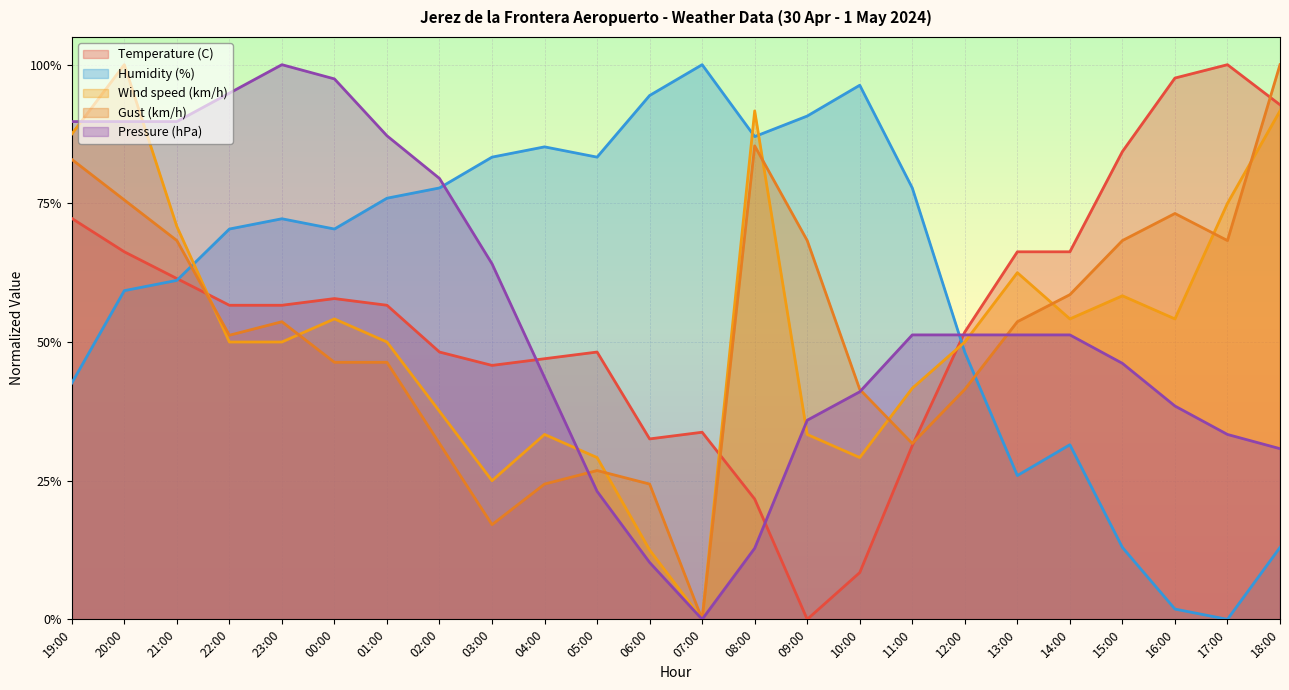

At which label does Humidity (%) reach its minimum?

17:00